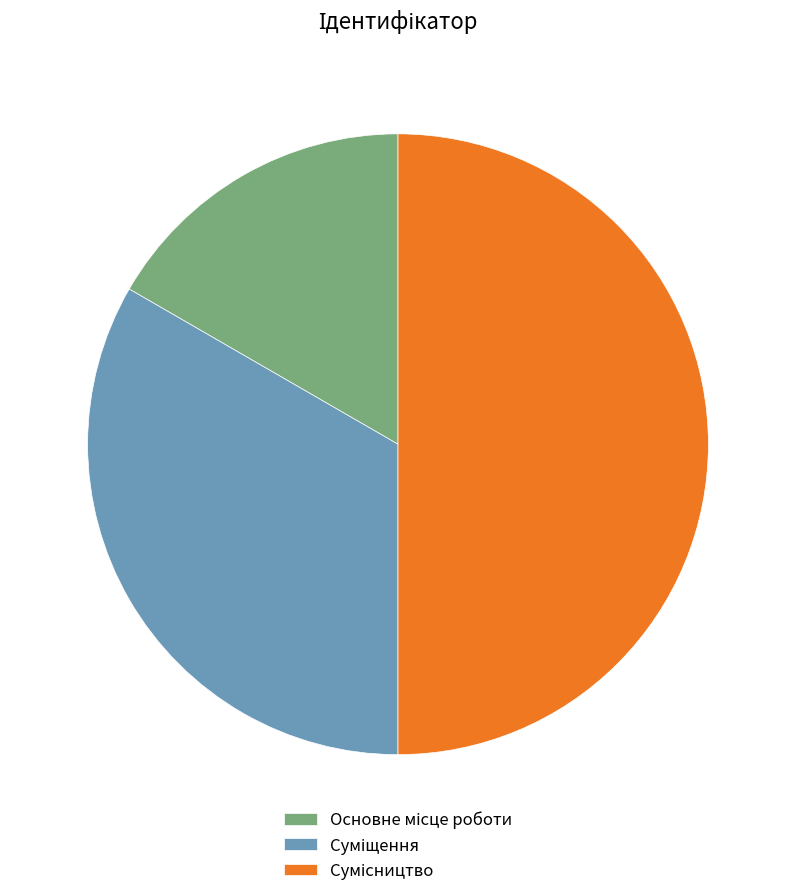

How many slices are in this pie chart?

3